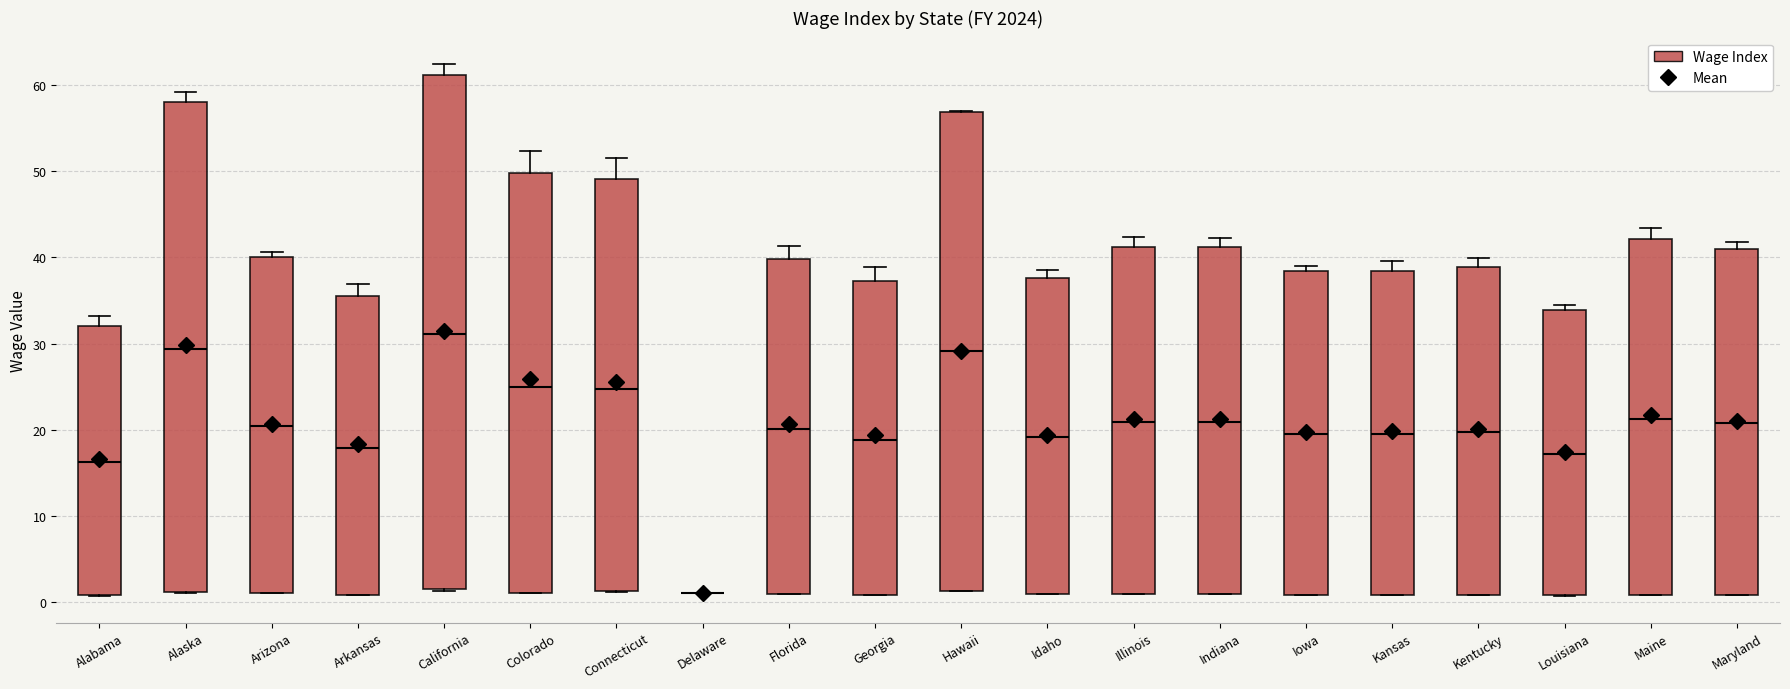

Reading left to right, read every box against the y-axis: the position of its median line, the range the box covers, and the ends of its whiskers. The values are not printed on the chart, so give them approximately, as read against the axis.

Alabama: median 16, box 1 to 32, whiskers 1 to 33
Alaska: median 29, box 1 to 58, whiskers 1 to 59
Arizona: median 20, box 1 to 40, whiskers 1 to 41
Arkansas: median 18, box 1 to 36, whiskers 1 to 37
California: median 31, box 1 to 61, whiskers 1 to 62
Colorado: median 25, box 1 to 50, whiskers 1 to 52
Connecticut: median 25, box 1 to 49, whiskers 1 to 52
Delaware: box collapsed to a line at 1, whiskers 1 to 1
Florida: median 20, box 1 to 40, whiskers 1 to 41
Georgia: median 19, box 1 to 37, whiskers 1 to 39
Hawaii: median 29, box 1 to 57, whiskers 1 to 57
Idaho: median 19, box 1 to 38, whiskers 1 to 38 (just above the box's upper edge)
Illinois: median 21, box 1 to 41, whiskers 1 to 42
Indiana: median 21, box 1 to 41, whiskers 1 to 42
Iowa: median 20, box 1 to 38, whiskers 1 to 39
Kansas: median 19, box 1 to 38, whiskers 1 to 40
Kentucky: median 20, box 1 to 39, whiskers 1 to 40
Louisiana: median 17, box 1 to 34, whiskers 1 to 35
Maine: median 21, box 1 to 42, whiskers 1 to 43
Maryland: median 21, box 1 to 41, whiskers 1 to 42